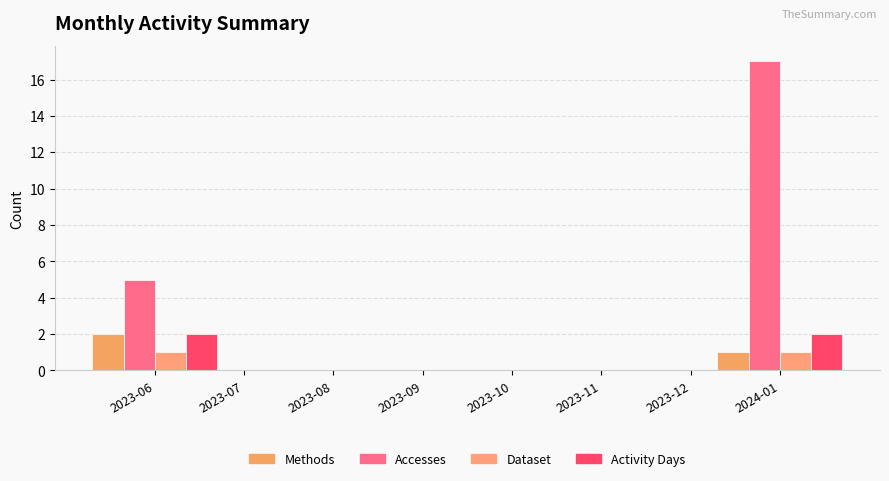

Which category has the highest value in the Accesses series?

2024-01